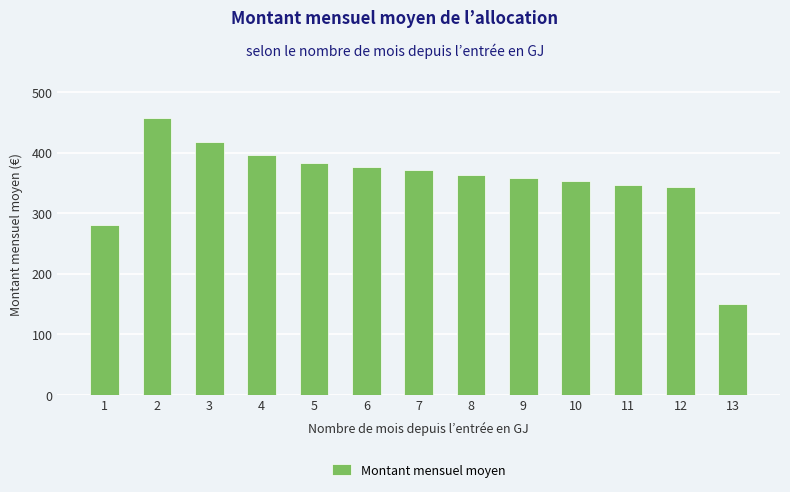

What is the maximum value shown in the chart?

457.7